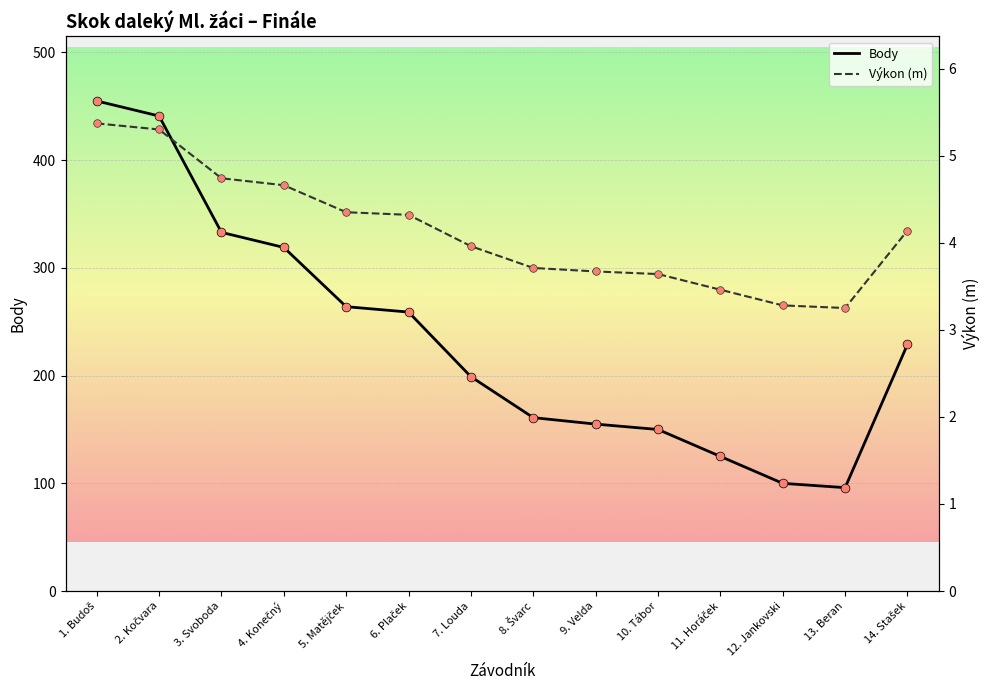

At which category is the sum across all series the highest?

1. Budoš